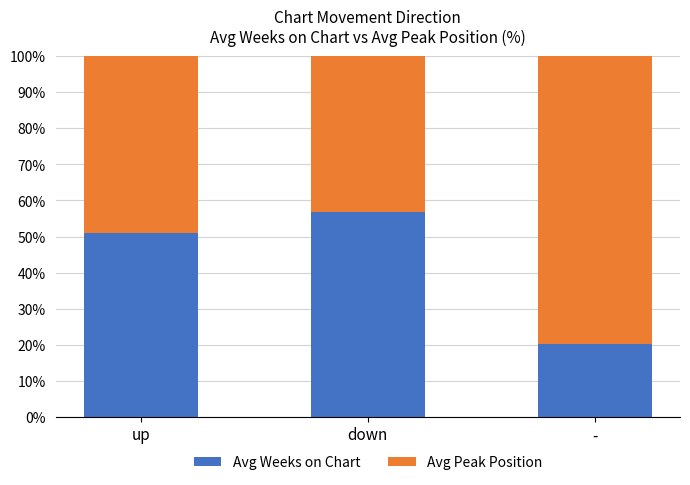

At which label does Avg Weeks on Chart reach its peak?

down